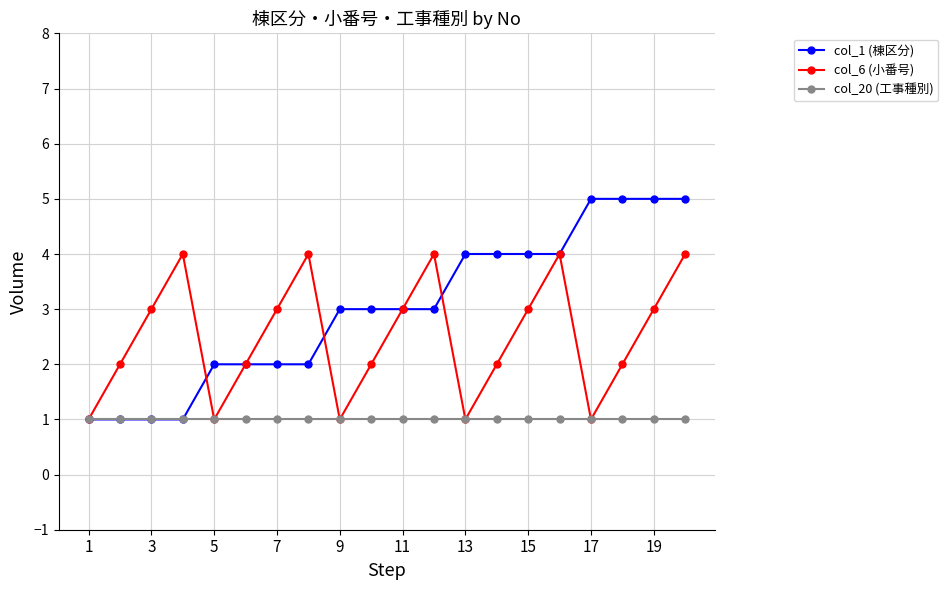

What is the minimum value shown in the chart?

1